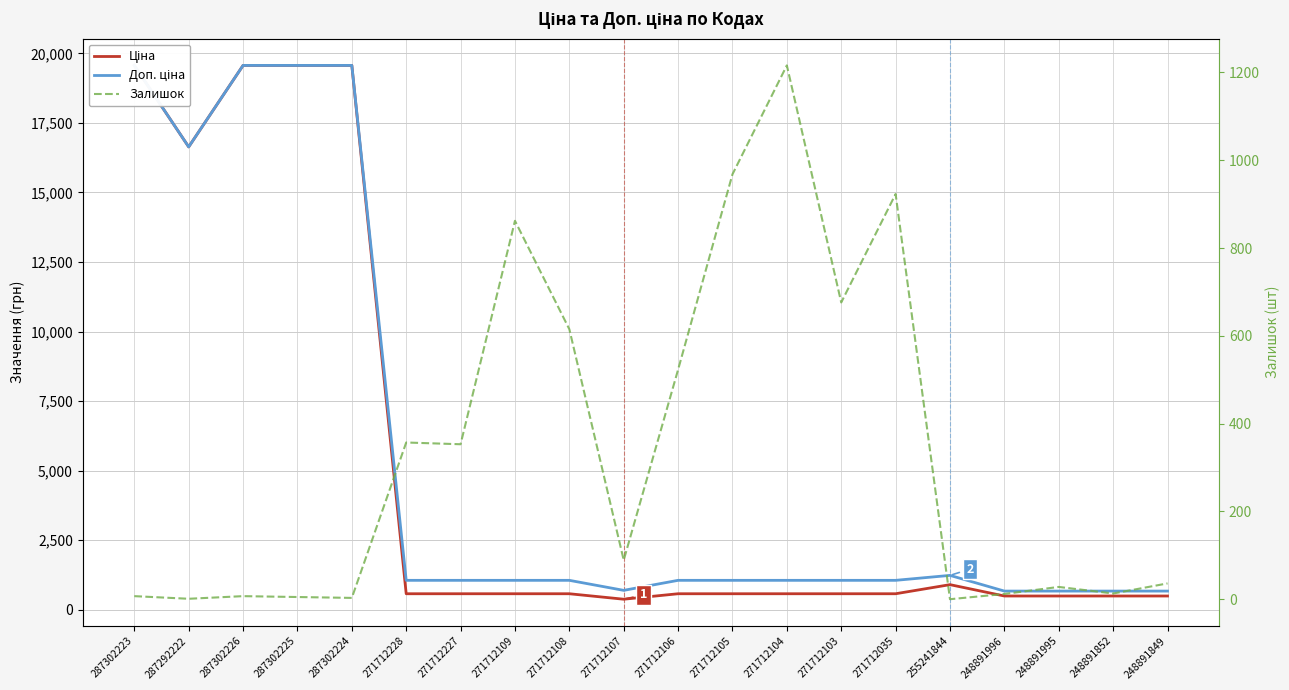

Where do Залишок and Доп. ціна first cross each other?

271712105 and 271712104